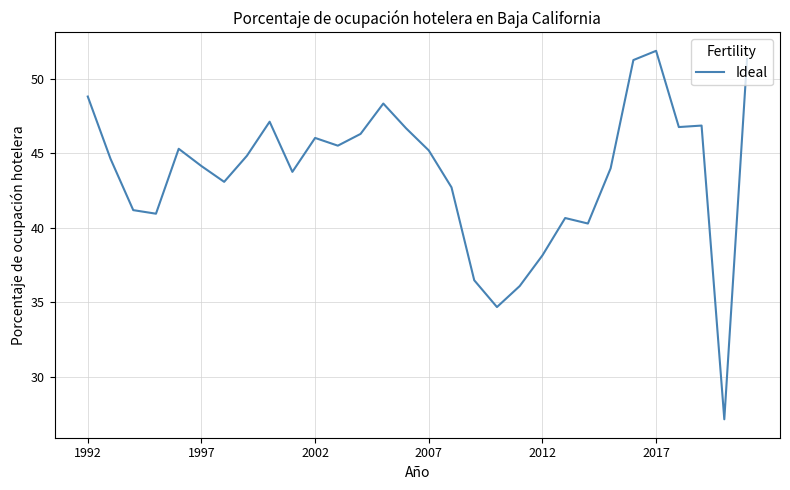

What is the maximum value shown in the chart?

51.9